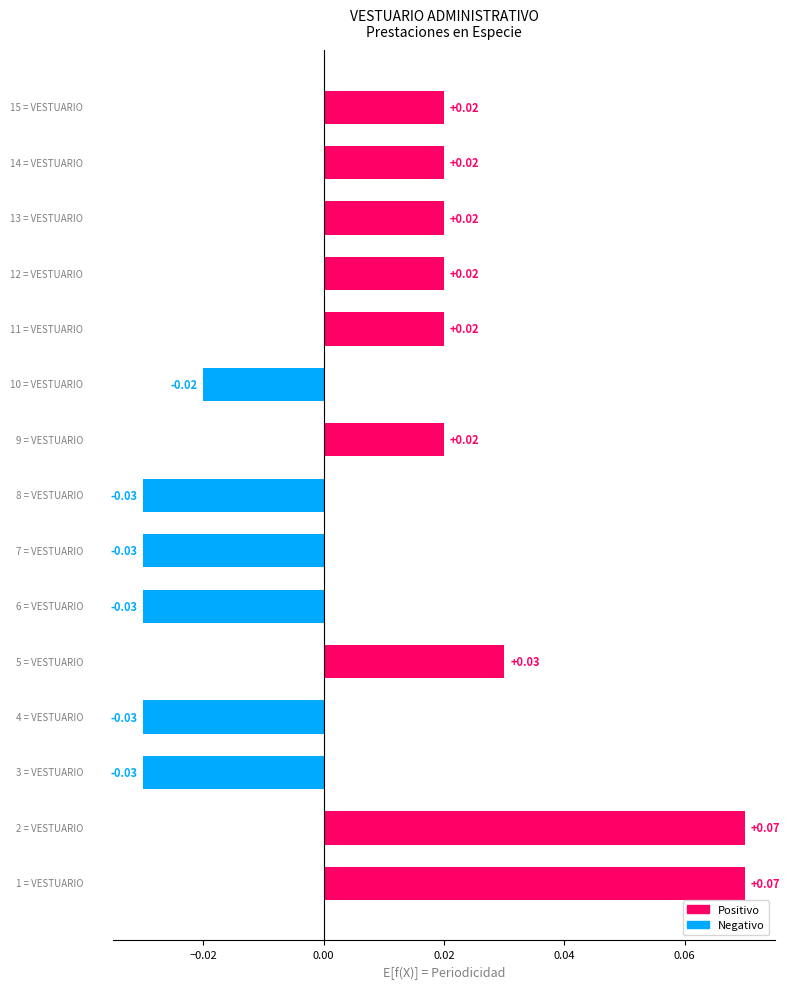

Count the values in the range 0 to 1.

9